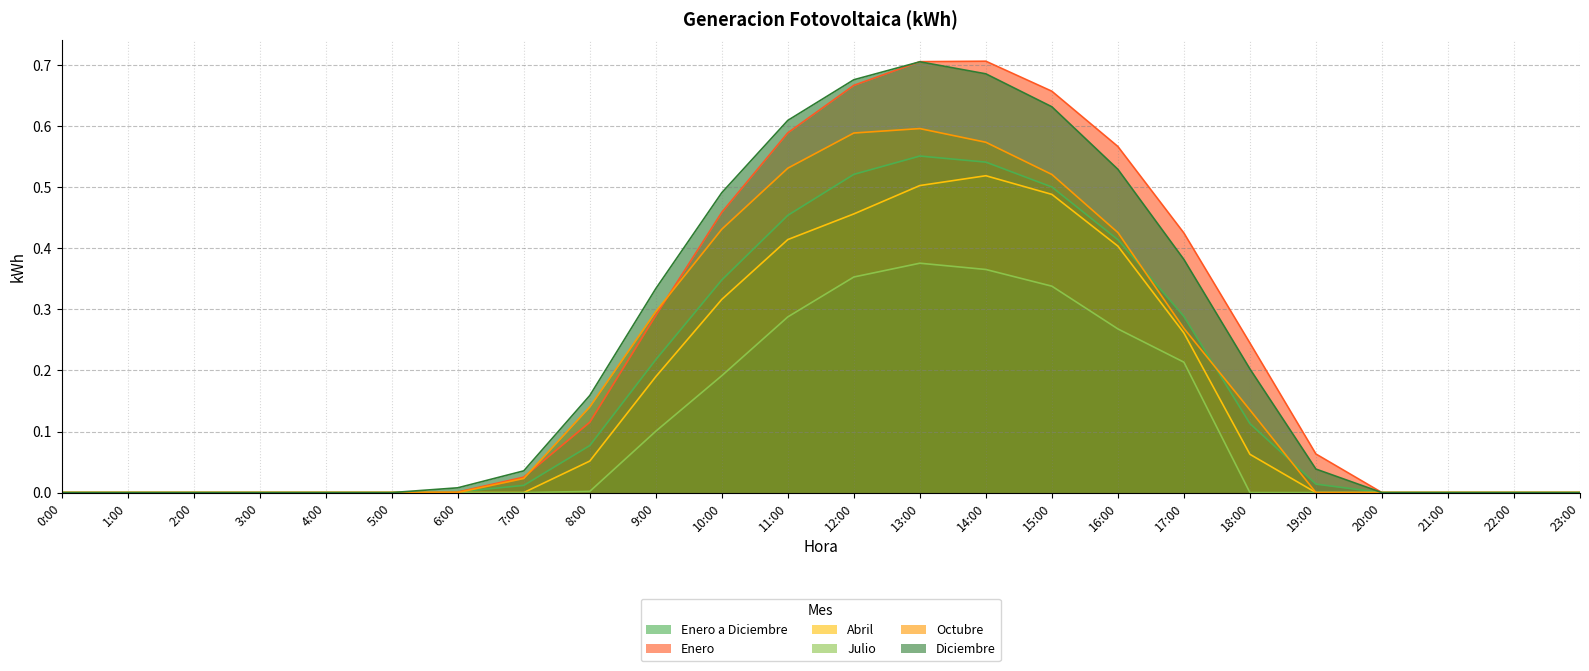

At how many categories does at least one series exceed 0?

14